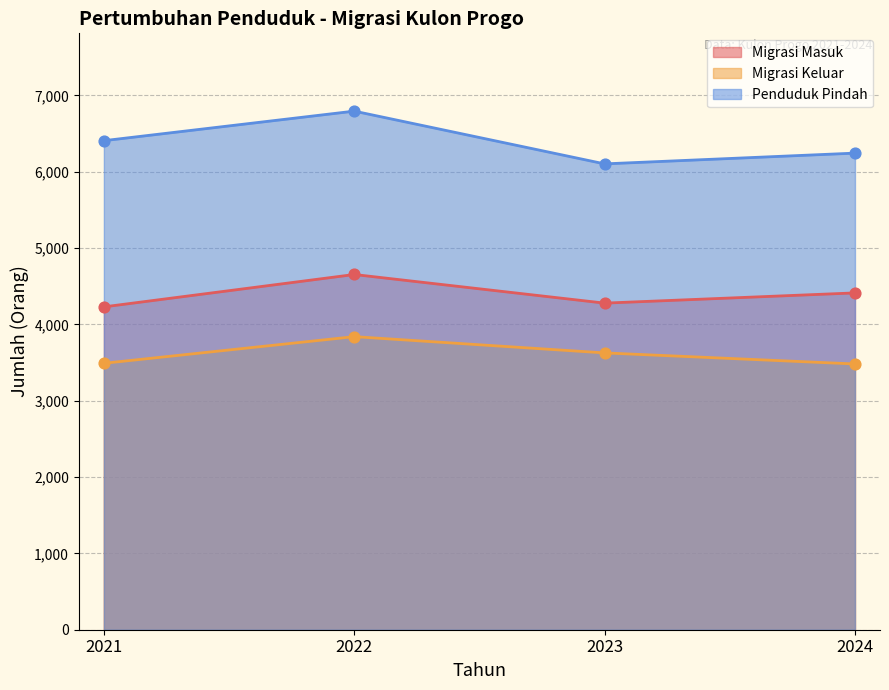

Which series has the largest total across all categories?

Penduduk Pindah